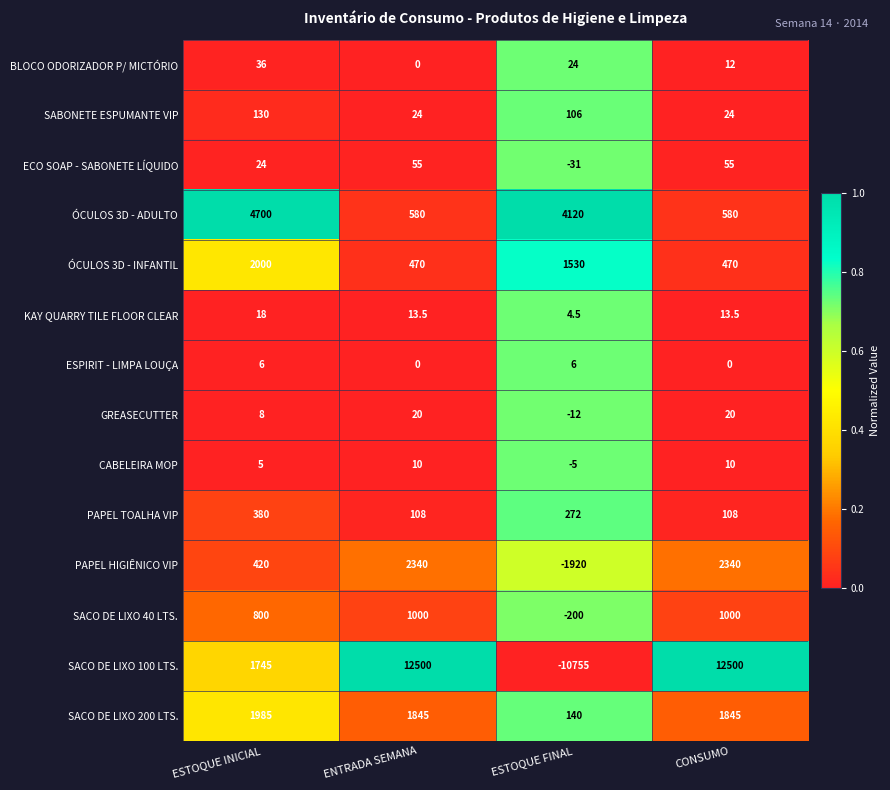

Rank the series at ESTOQUE FINAL from highest to lowest value.

ÓCULOS 3D - ADULTO, ÓCULOS 3D - INFANTIL, PAPEL TOALHA VIP, SACO DE LIXO 200 LTS., SABONETE ESPUMANTE VIP, BLOCO ODORIZADOR P/ MICTÓRIO, ESPIRIT - LIMPA LOUÇA, KAY QUARRY TILE FLOOR CLEAR, CABELEIRA MOP, GREASECUTTER, ECO SOAP - SABONETE LÍQUIDO, SACO DE LIXO 40 LTS., PAPEL HIGIÊNICO VIP, SACO DE LIXO 100 LTS.